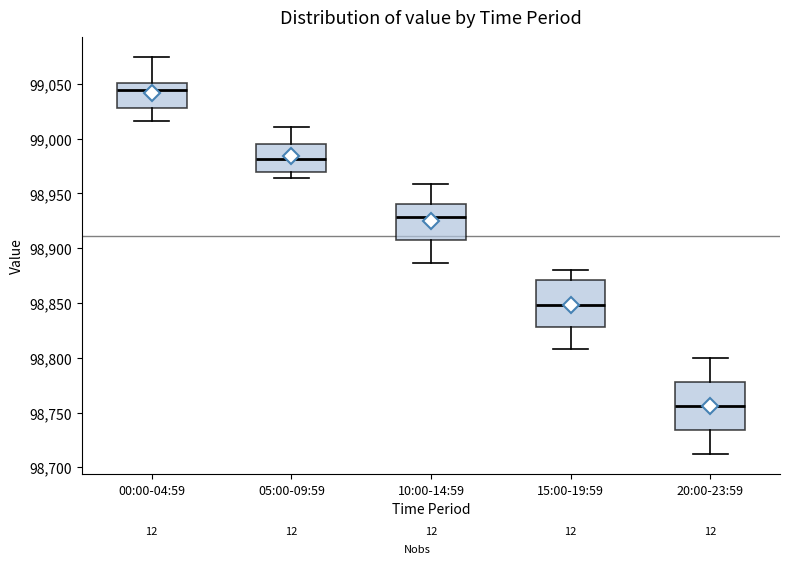

Where is the lower edge of the box for 20:00-23:59 on the y-axis? The values are not printed on the chart, so give them approximately, as read against the axis.

98735